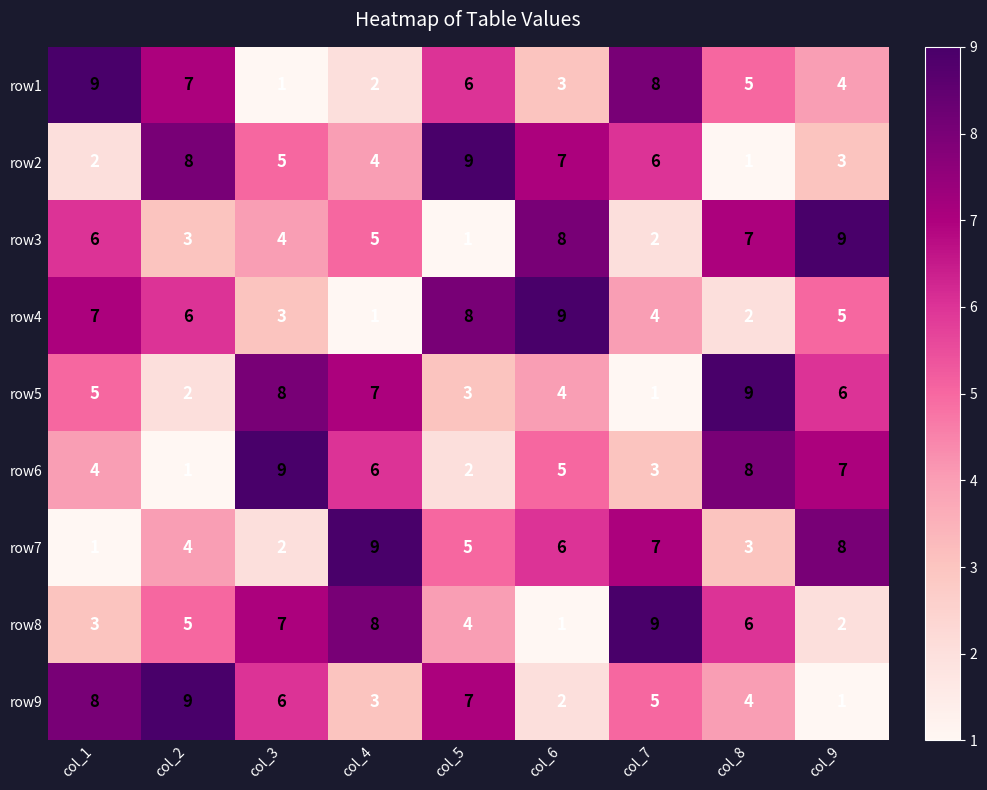

What is the sum of the row7 values at col_7 and col_5?

12